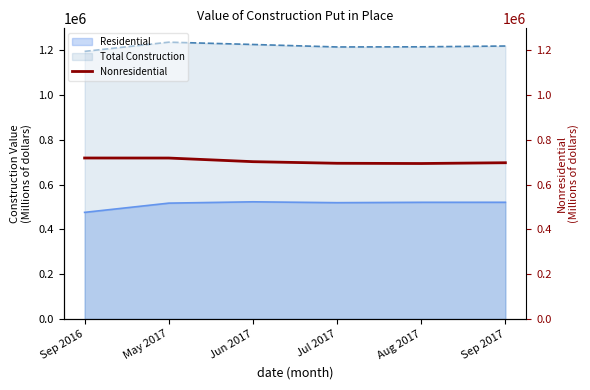

Approximately how many times larger is the value at Sep 2017 compared to Sep 2016?

1.0